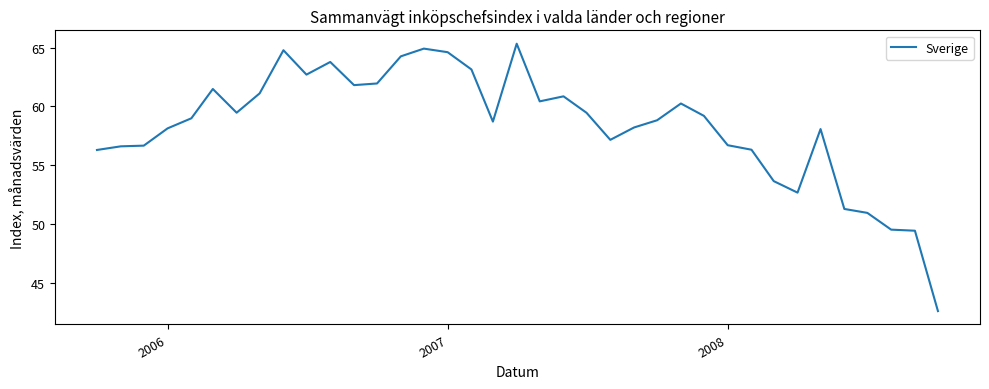

What is the greatest value displayed?

65.3